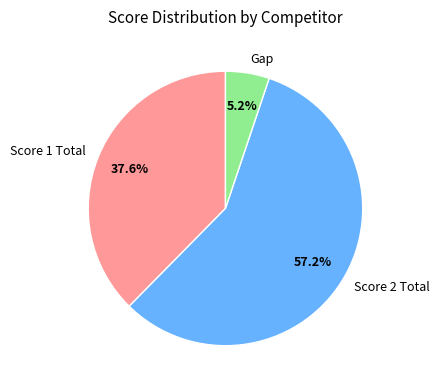

Which has a higher value, Score 2 Total or Gap?

Score 2 Total